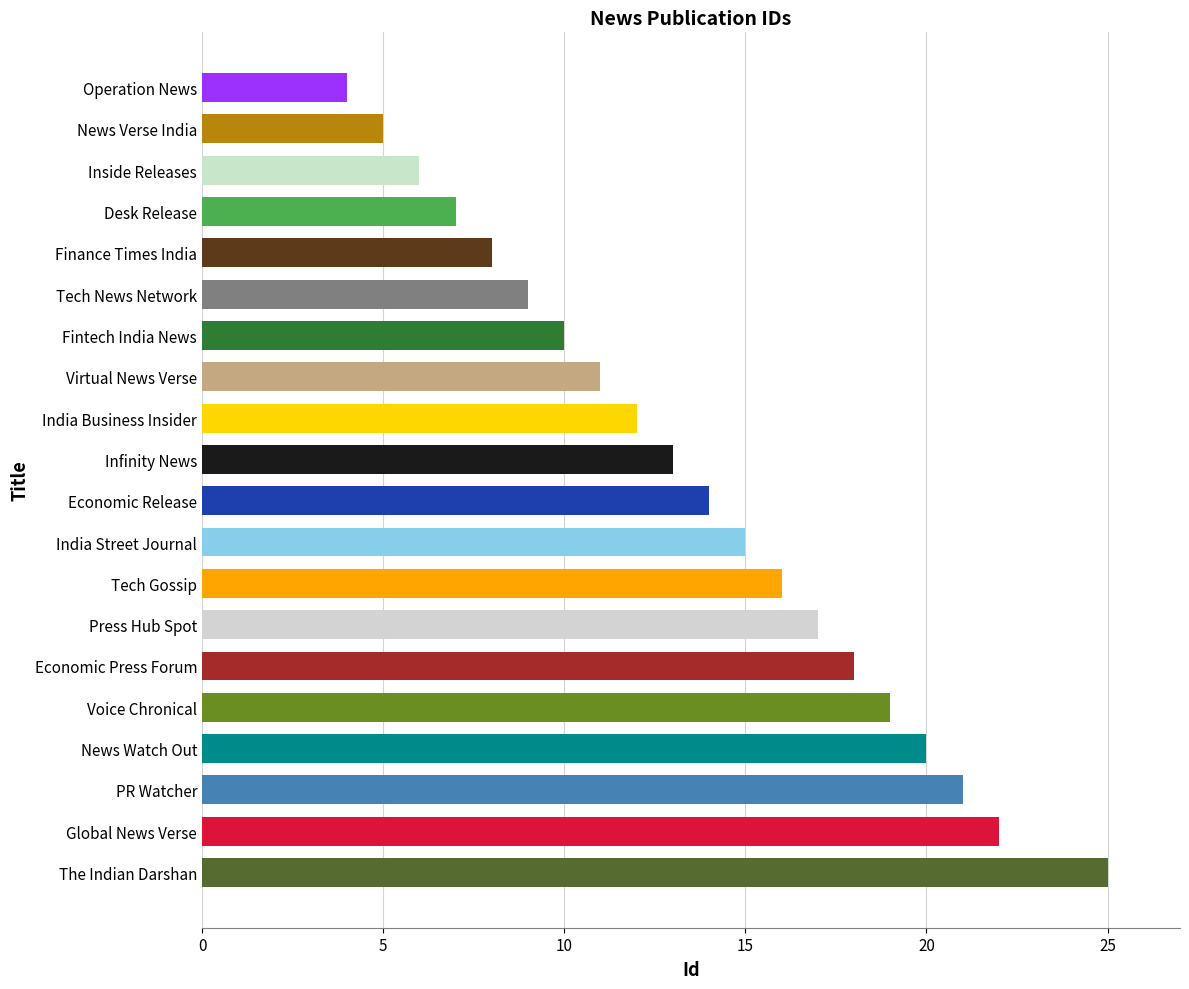

How many bars are there in total?

20